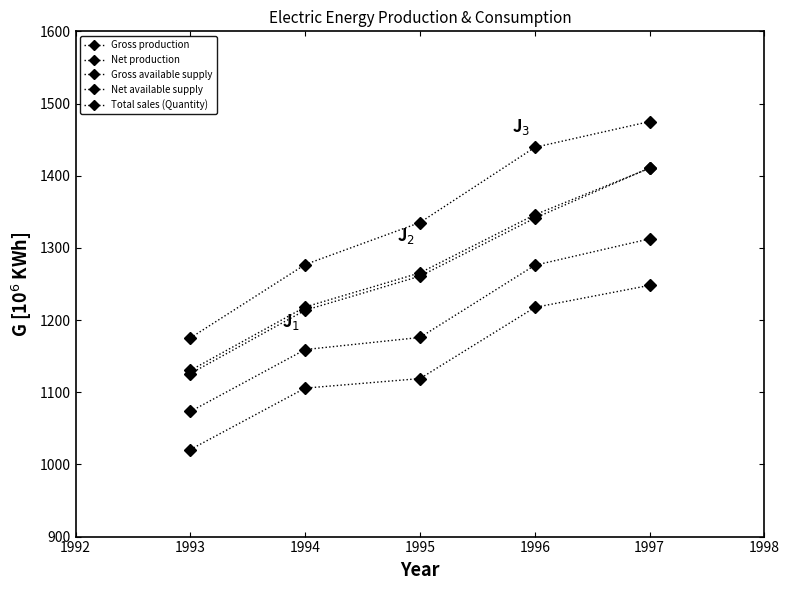

How many values in the Total sales (Quantity) series are below 1260?

2